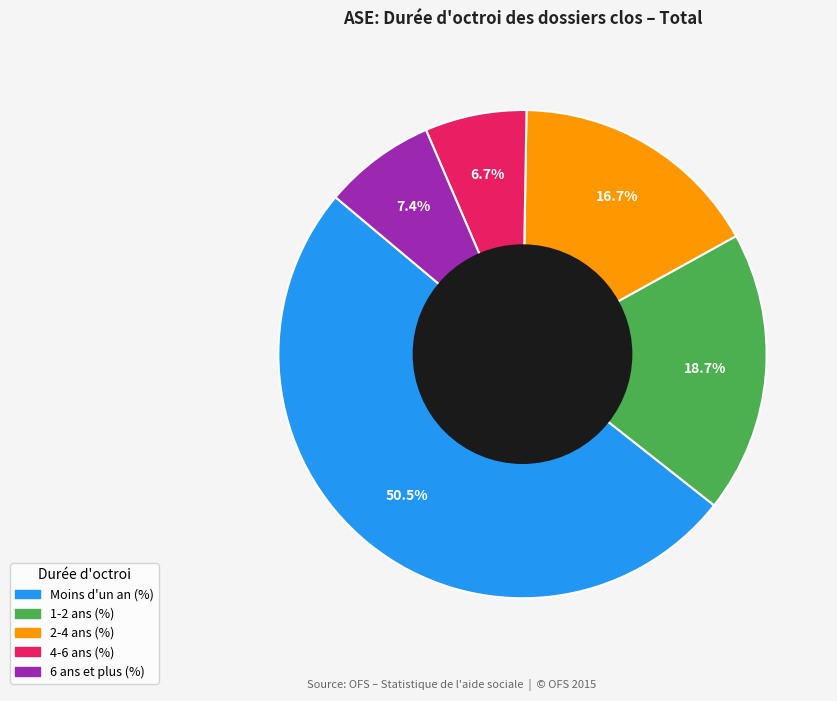

What is the largest slice in the pie chart?

Moins d'un an (%)